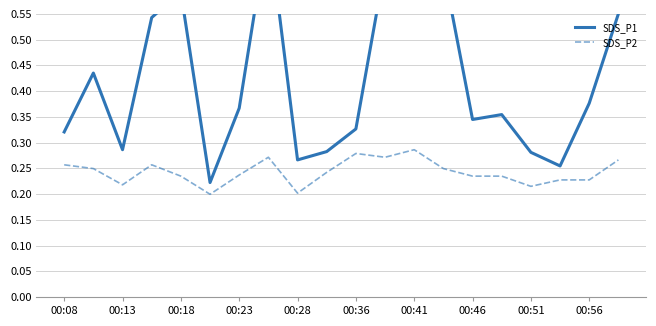

The value of SDS_P2 at 00:28 is 0.1. True or false?

False